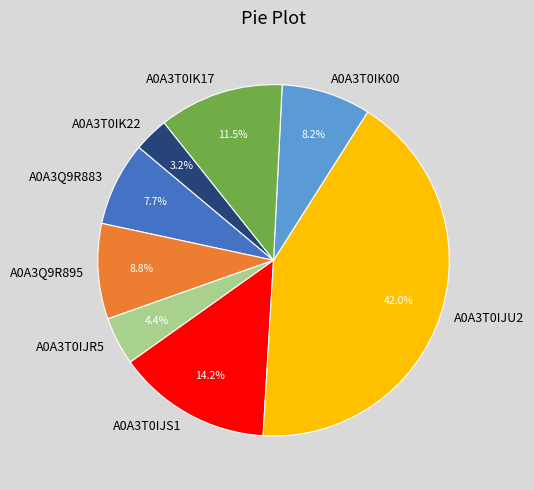

Is A0A3T0IJU2 the majority of the pie?

No